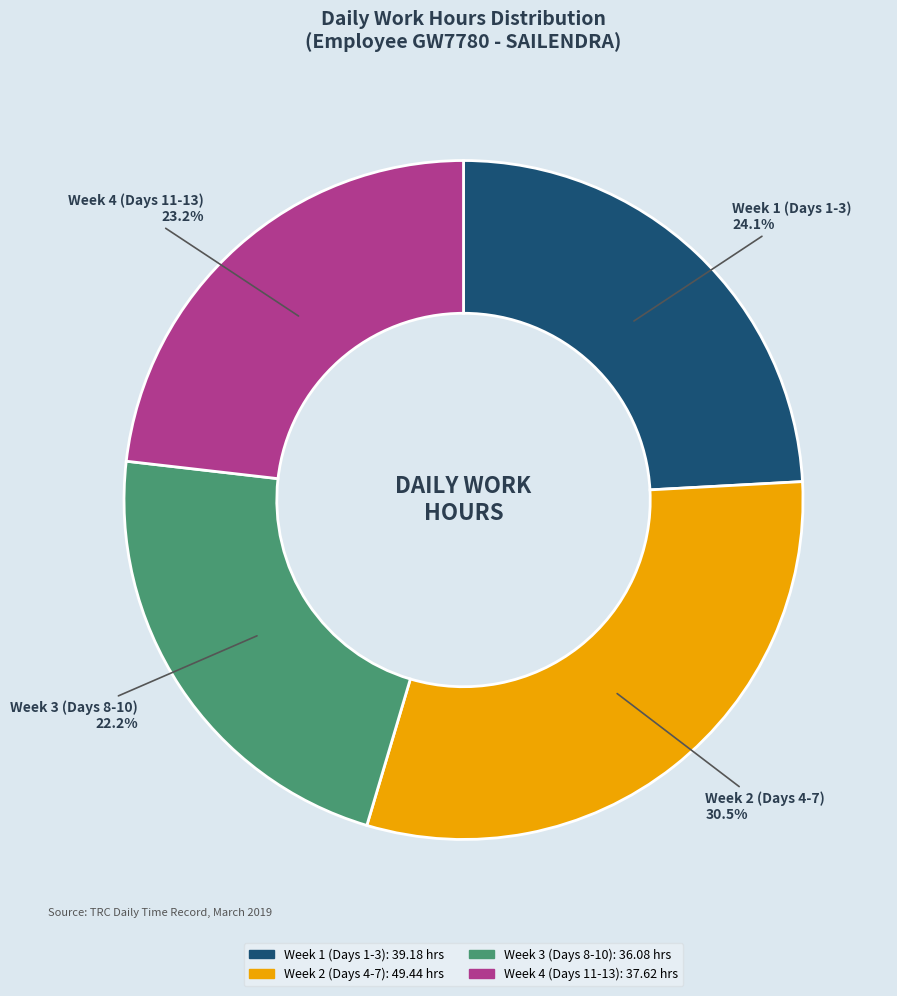

Is there any slice that represents more than half of the pie?

No